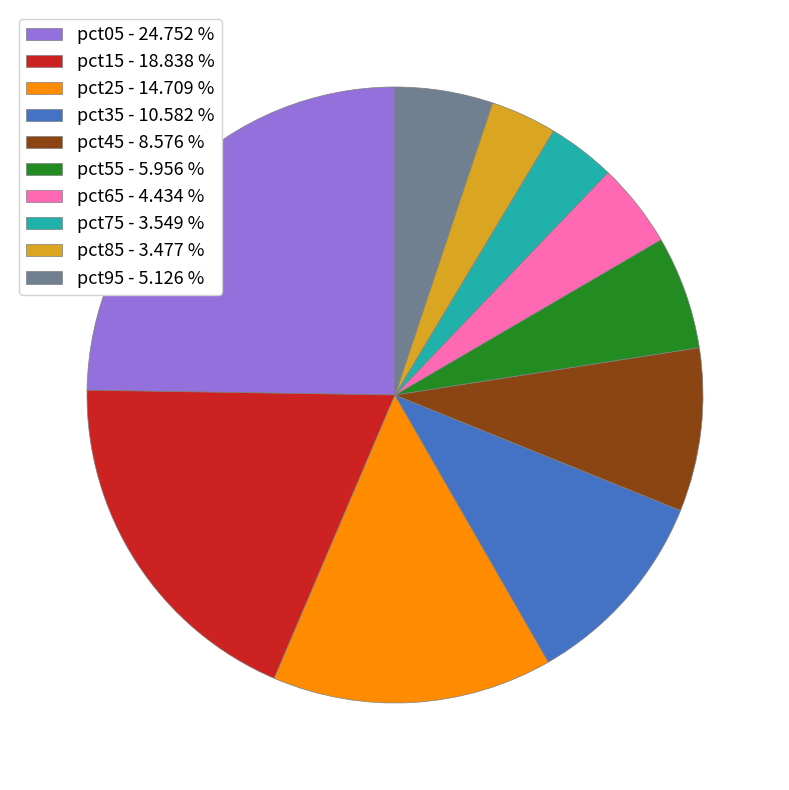

Is the sum of pct55 and pct75 greater than half?

No